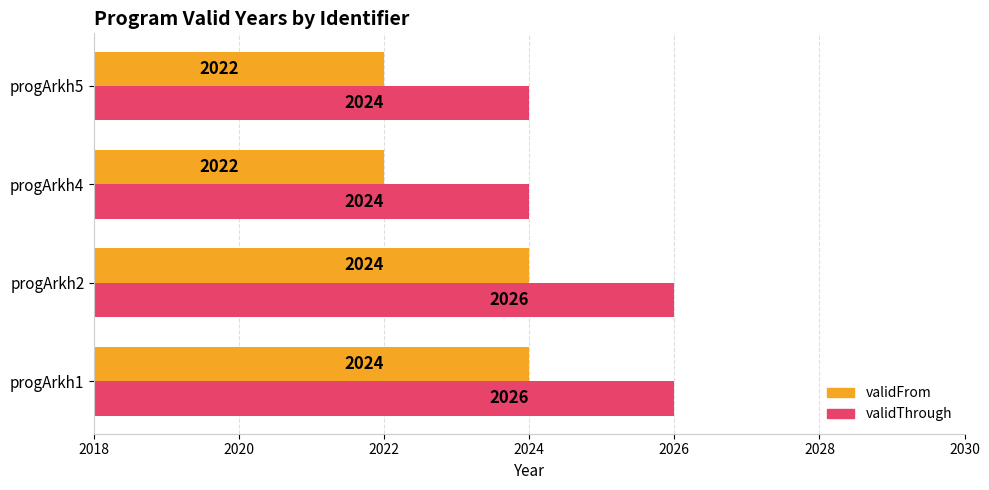

Which series has the largest total across all categories?

validThrough